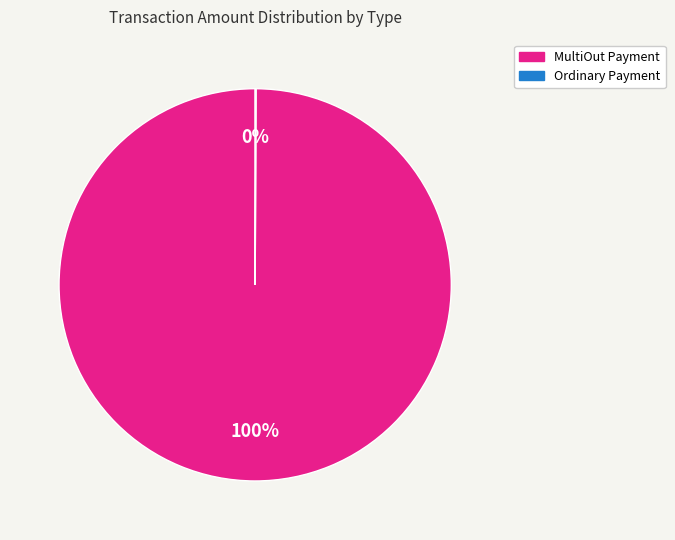

Is there any slice that represents more than half of the pie?

Yes